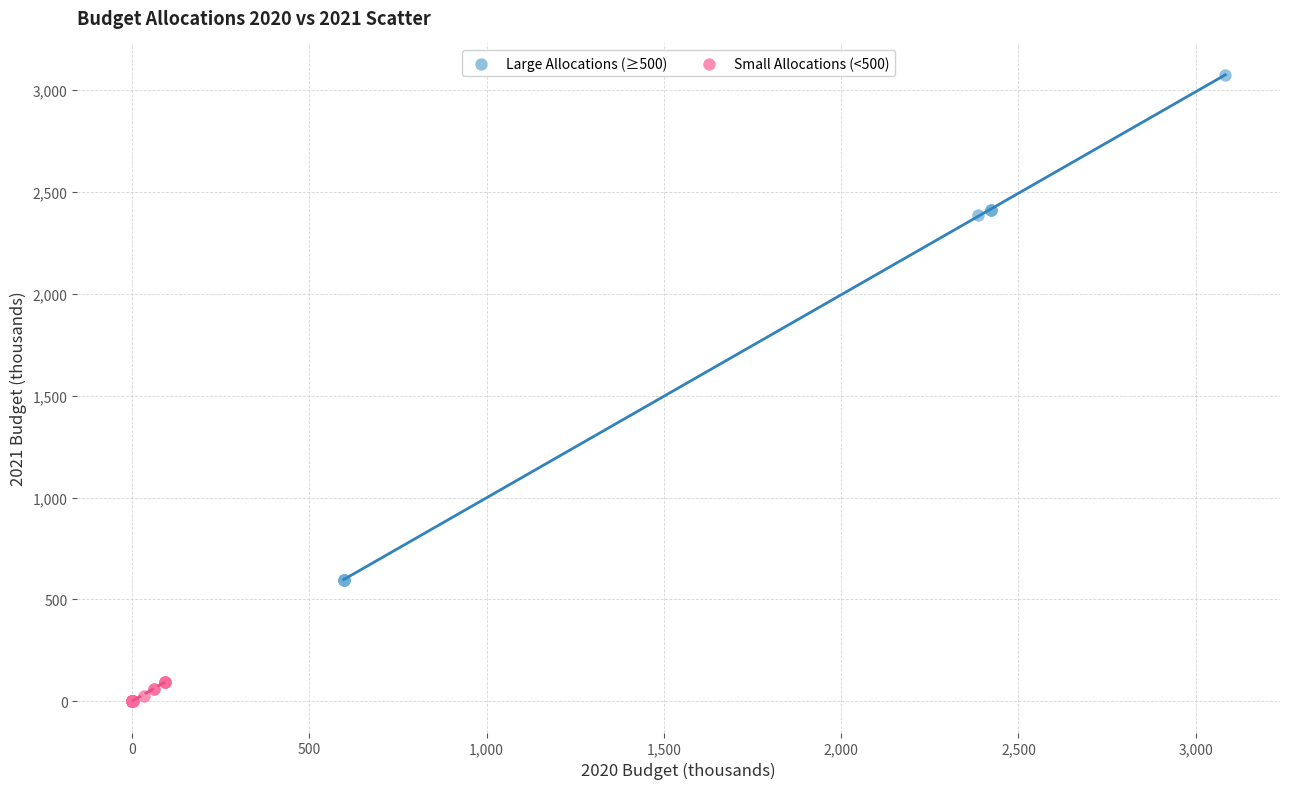

Which series has the largest Y range (max minus min)?

Large Allocations (≥500)